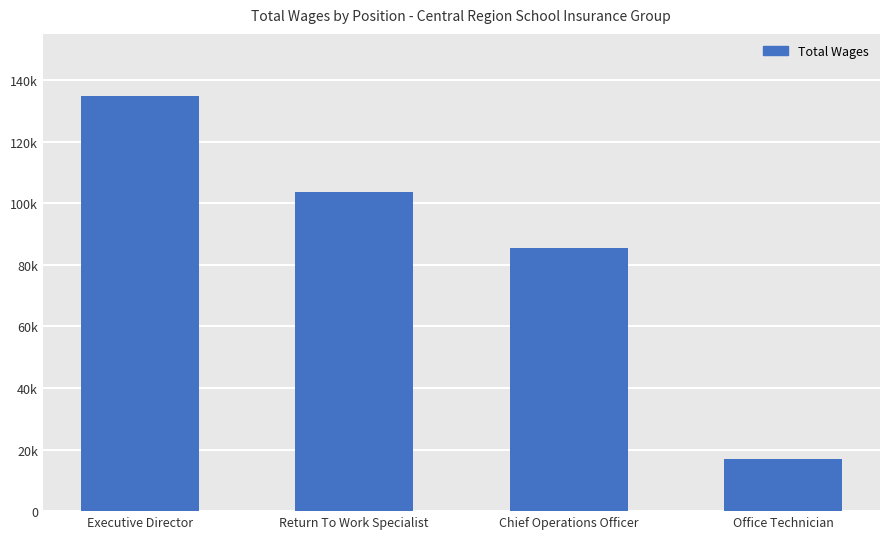

What is the change in value from Return To Work Specialist to Chief Operations Officer?

-18174